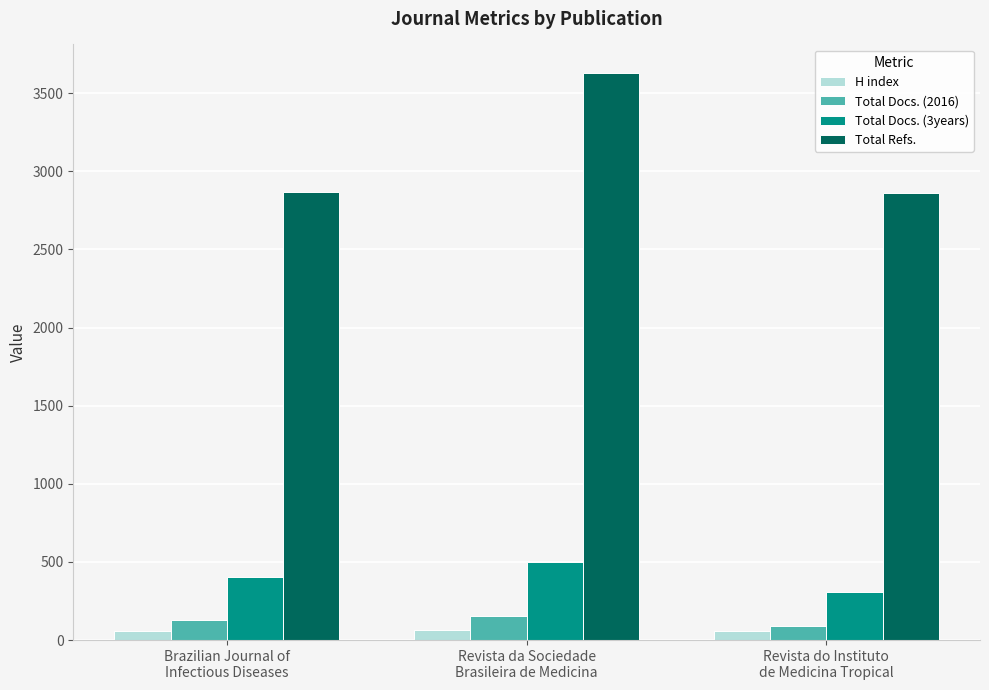

At which label is Total Docs. (3years) closest to 402?

Brazilian Journal of
Infectious Diseases